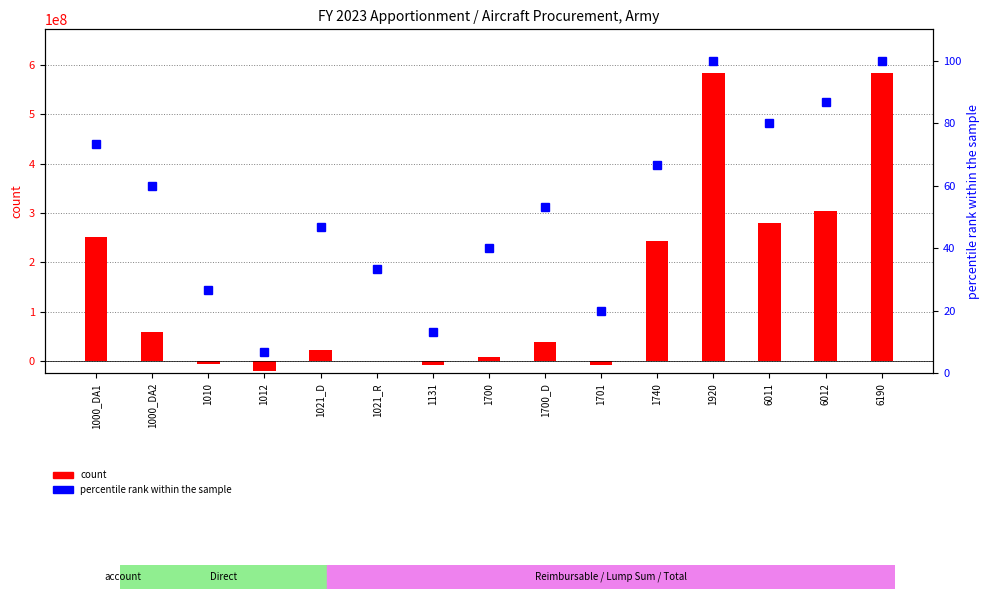

The value of percentile rank within the sample at 1131 is 13.3. True or false?

True